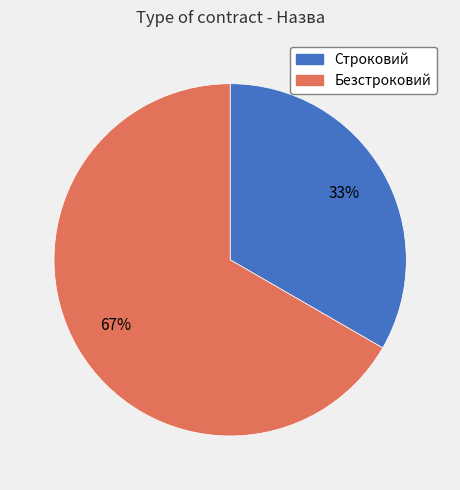

Count the number of slices in the pie.

2